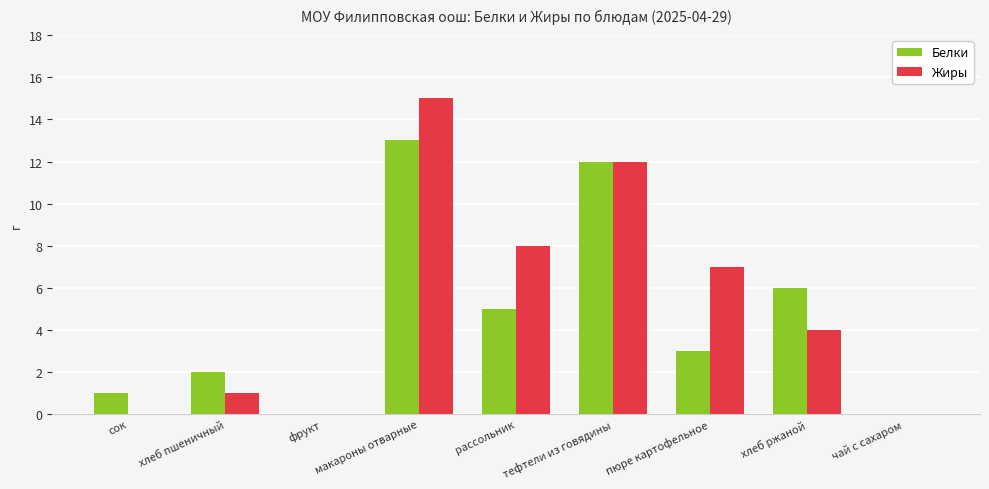

What are all the series names shown in the legend?

Белки, Жиры